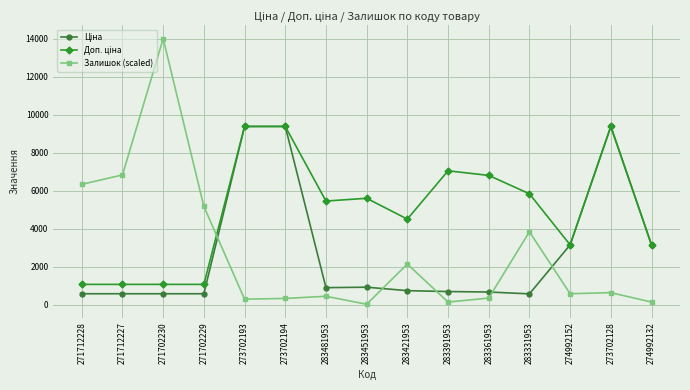

At how many categories does at least one series exceed 10567?

1